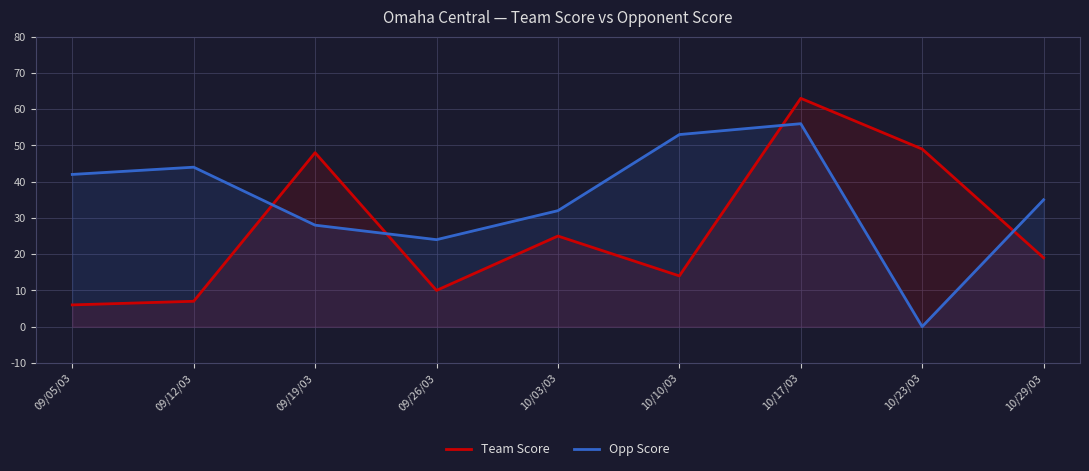

What is the label of the 4th point from the left?

09/26/03